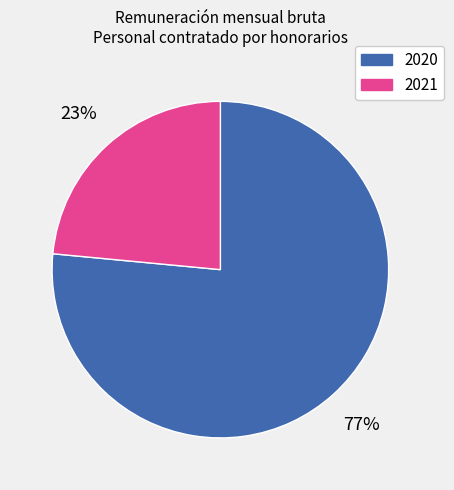

Is there any slice that represents more than half of the pie?

Yes